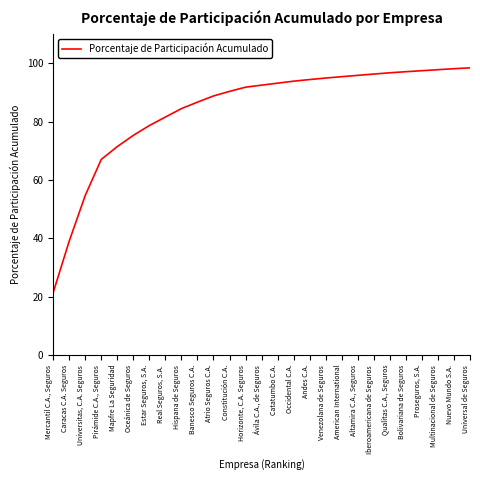

What is the average value?

84.2